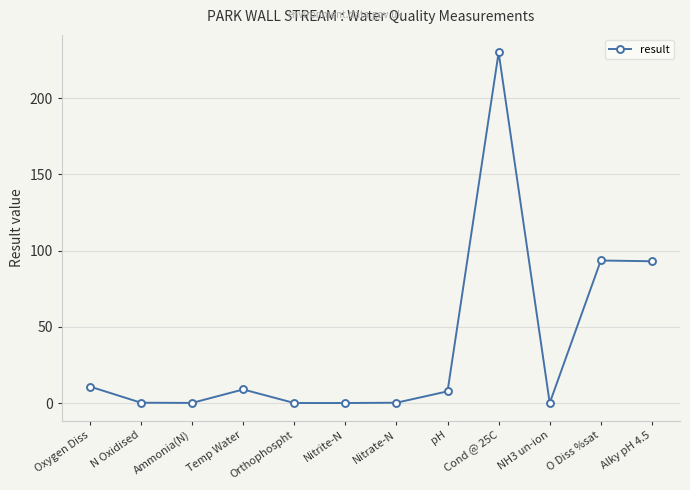

Where is the first local maximum?

Temp Water